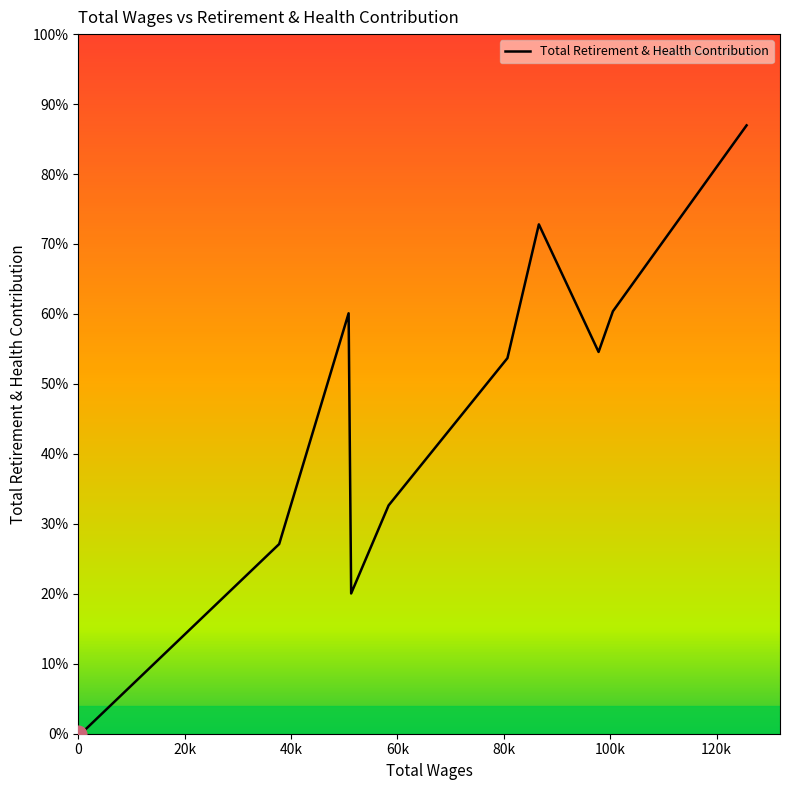

How many interior local valleys (lower than both neighbors) does the data have?

2